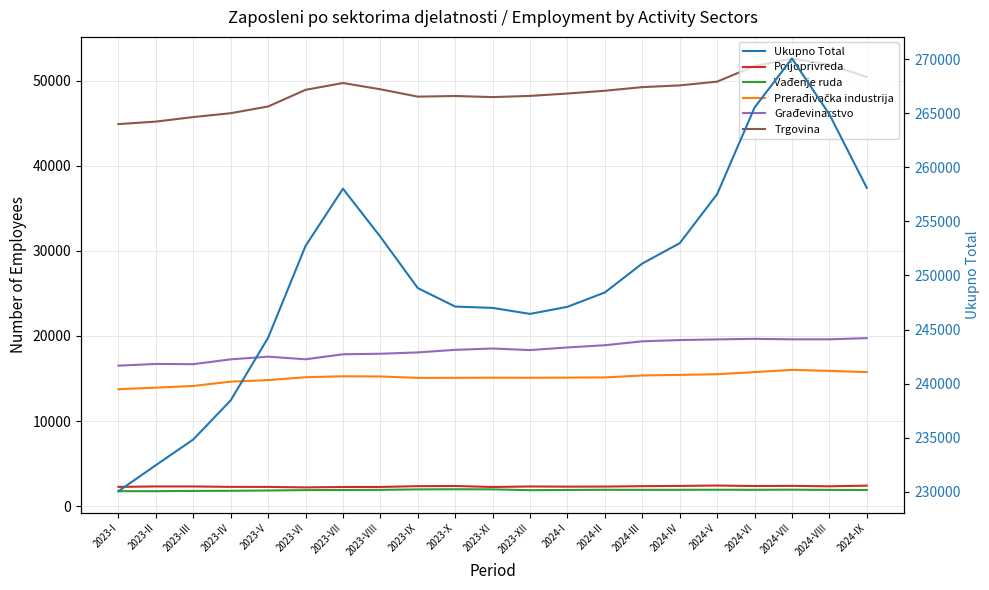

Does the chart have visible grid lines?

Yes